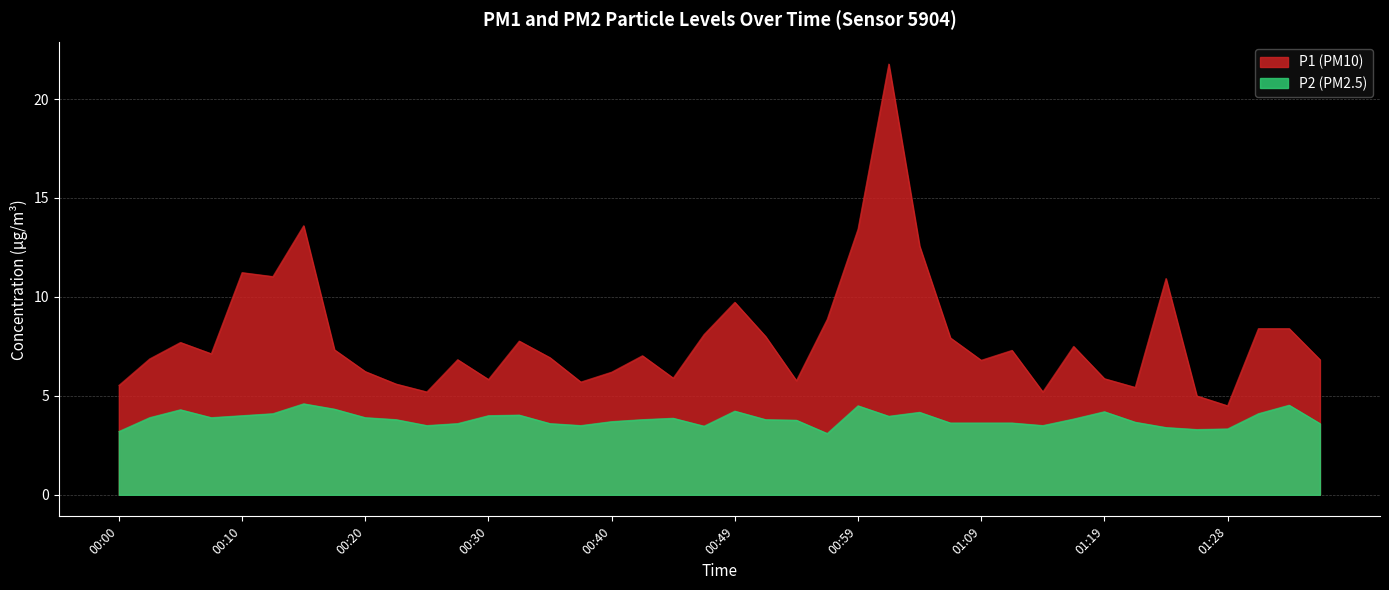

What is the sum of all P1 values?

318.0